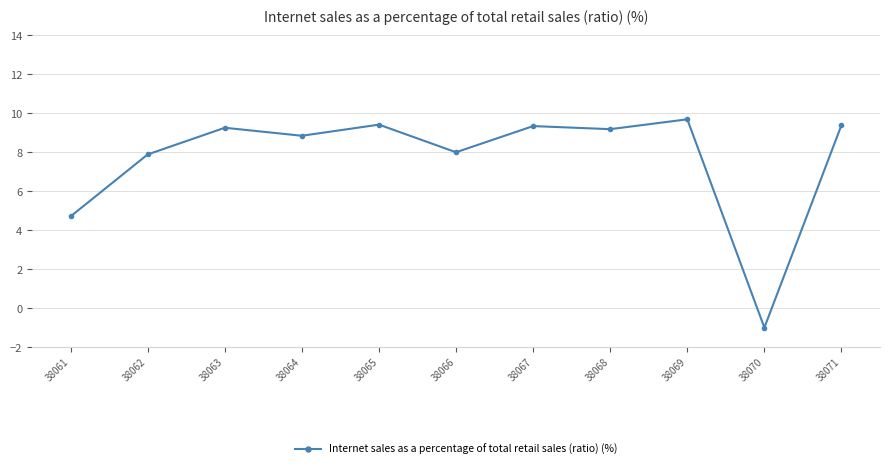

At which label is the value closest to 4?

38061